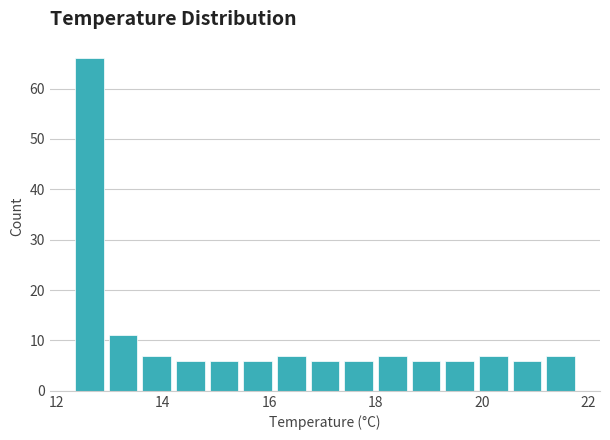

Read against the x-axis, roughly where is the centre of the tallest bar?

12.6